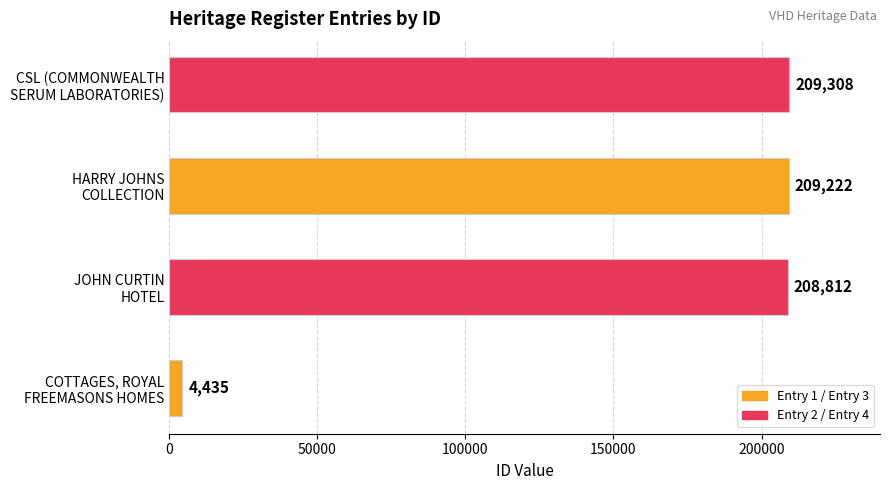

What is the sum of all values?

631777